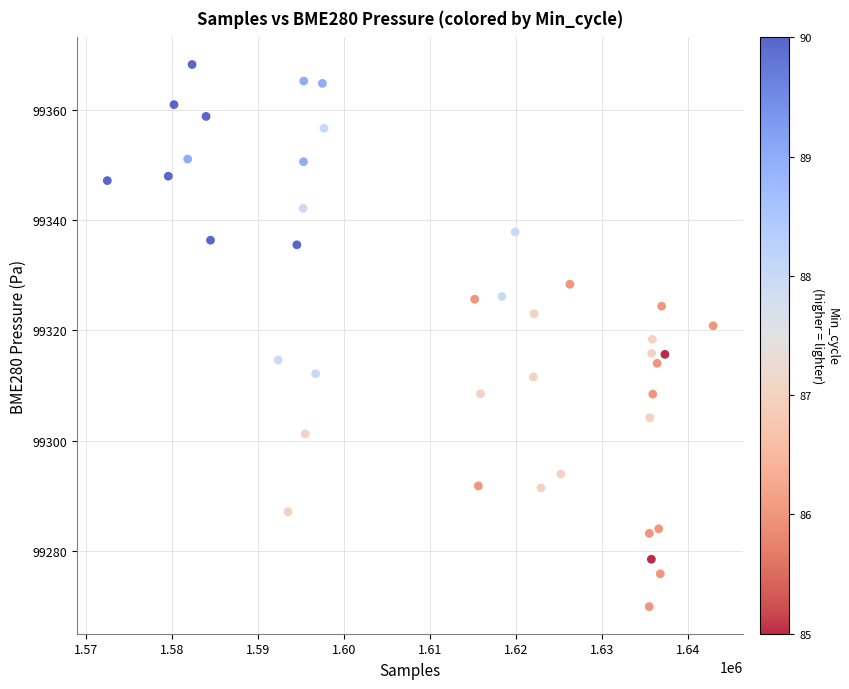

What is the range of Y values (max minus min)?

98.4